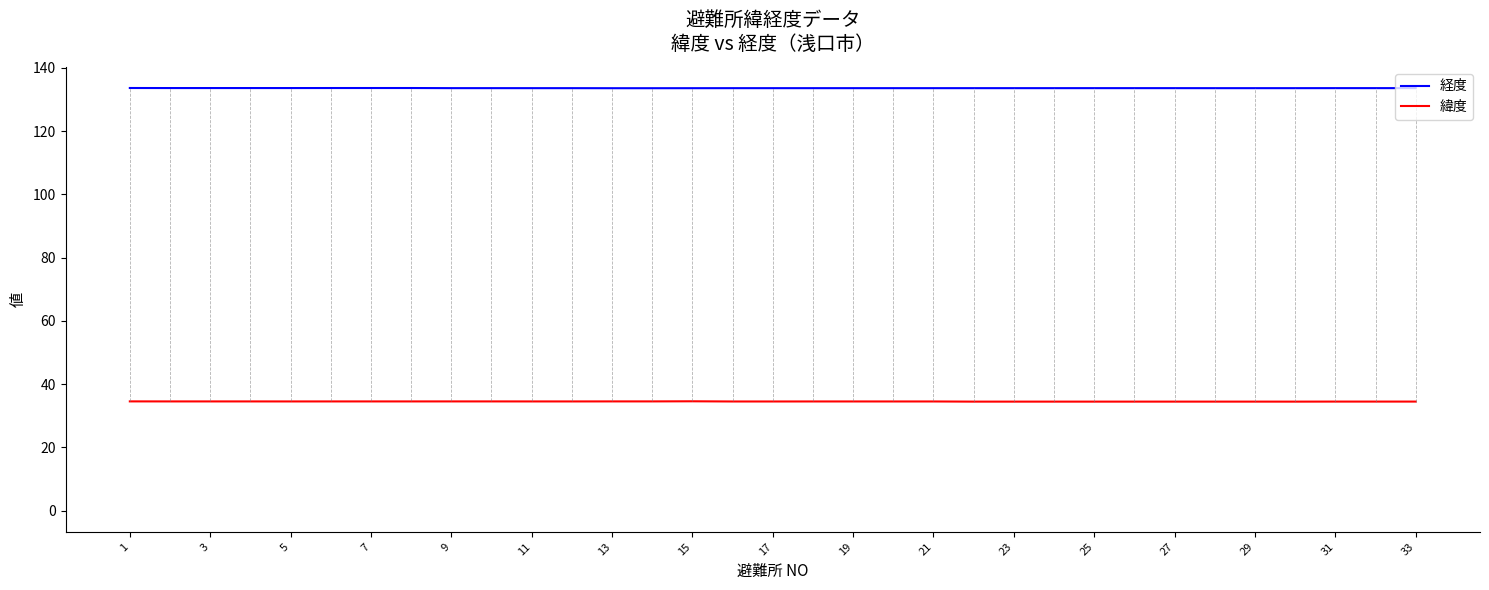

What is the maximum value for 緯度?

34.6